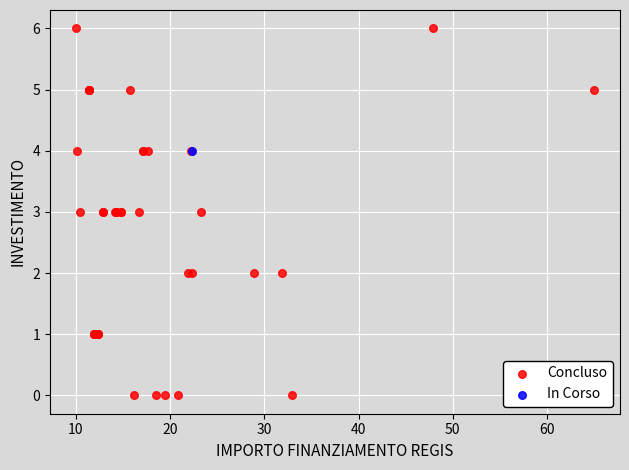

What are all the series names shown in the legend?

Concluso, In Corso